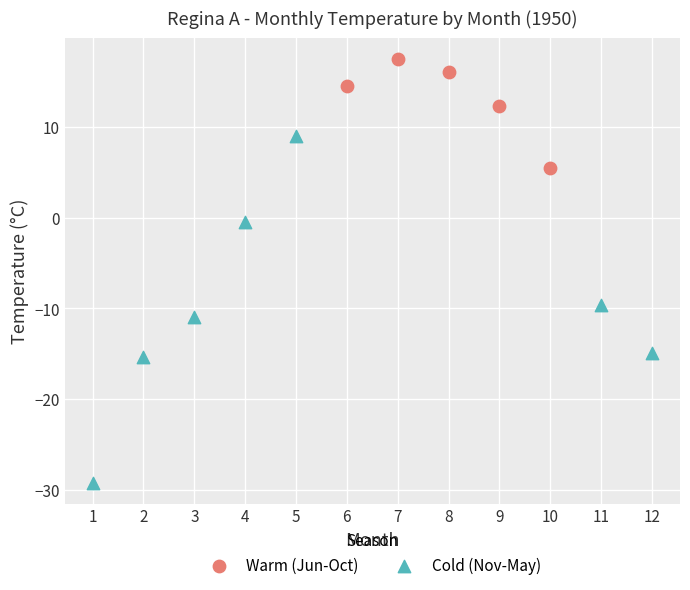

Which series has the largest Y range (max minus min)?

Cold (Nov-May)